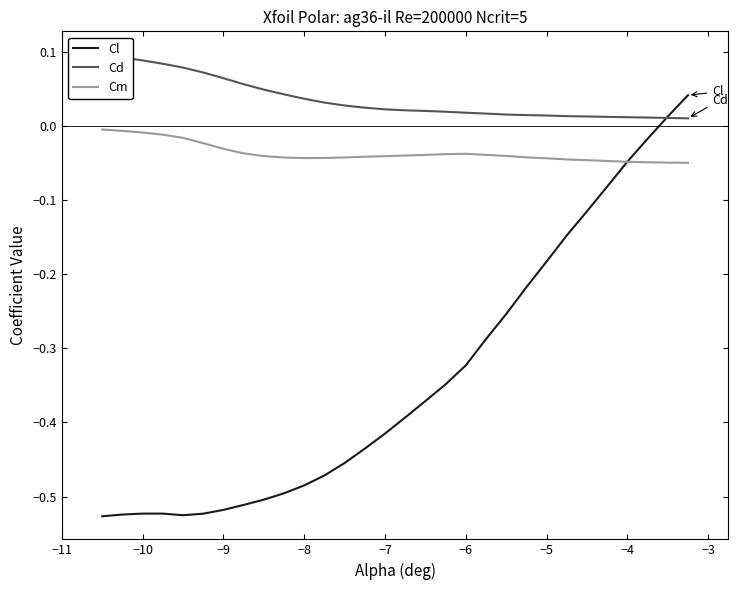

How many lines are shown in the chart?

3